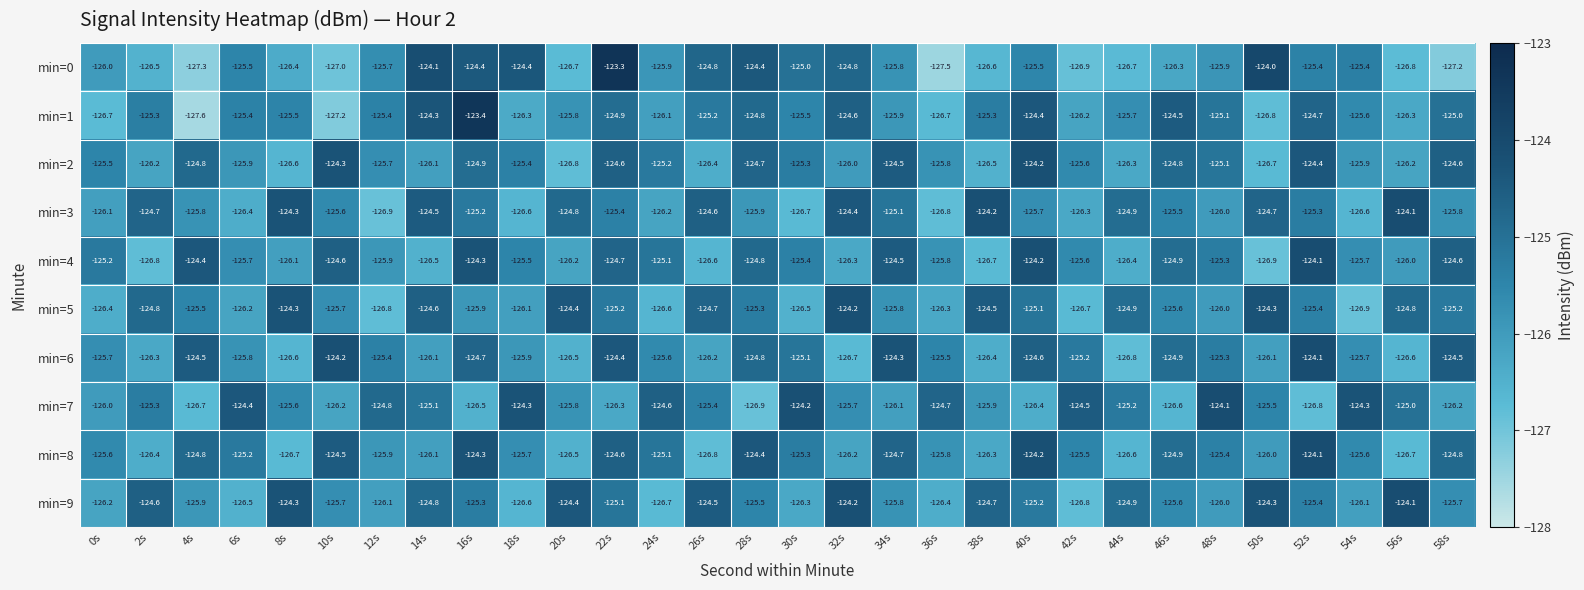

How many series are shown in this chart?

10